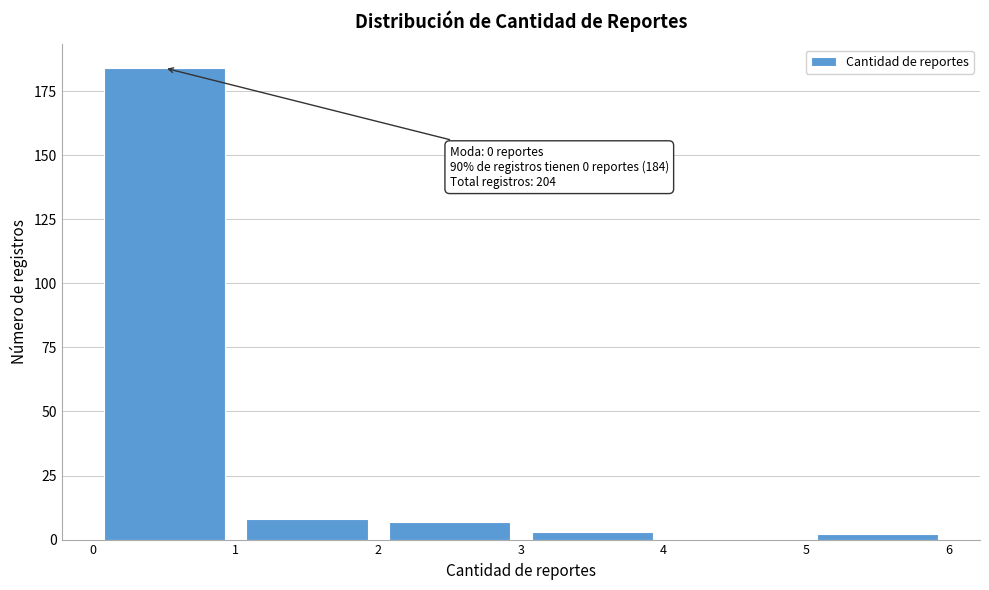

Which range on the x-axis has the tallest bar?

0 to 1